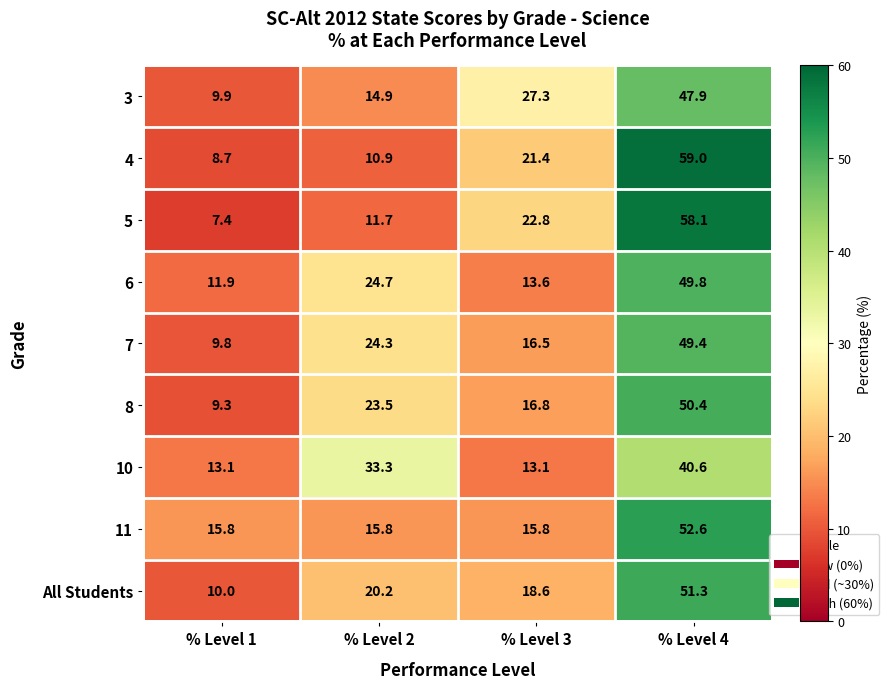

At how many categories does at least one series exceed 53?

1